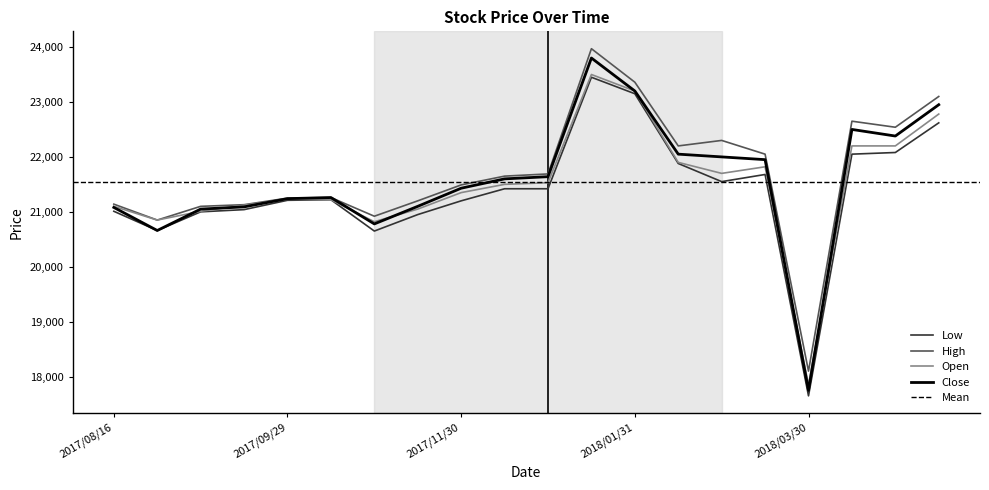

Which series has the widest spread of values?

Close